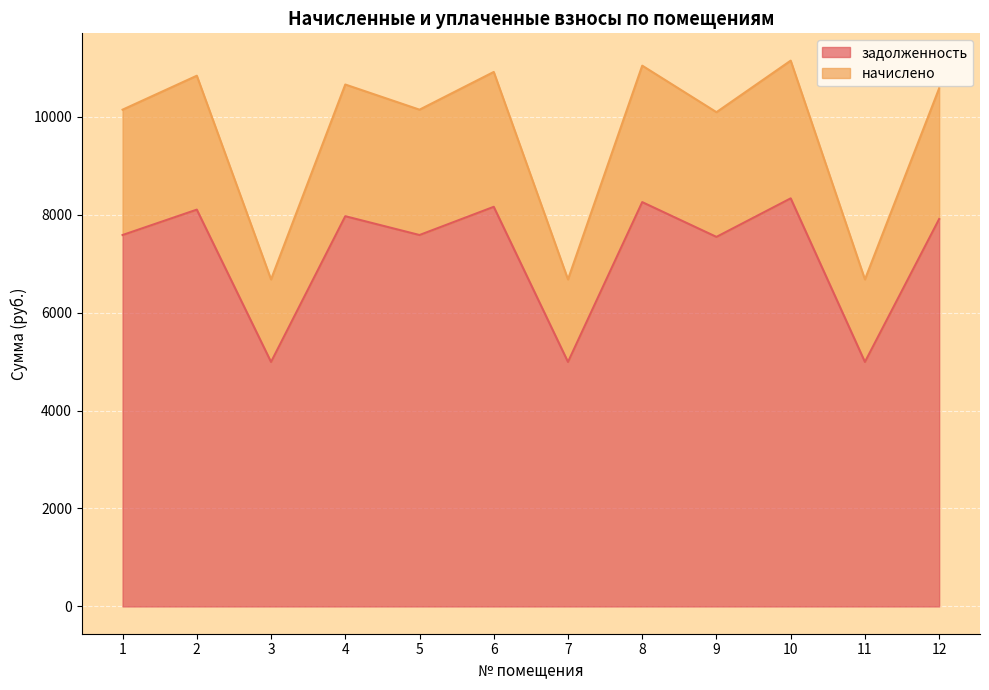

True or false: задолженность has more than 1 interior local peaks.

True